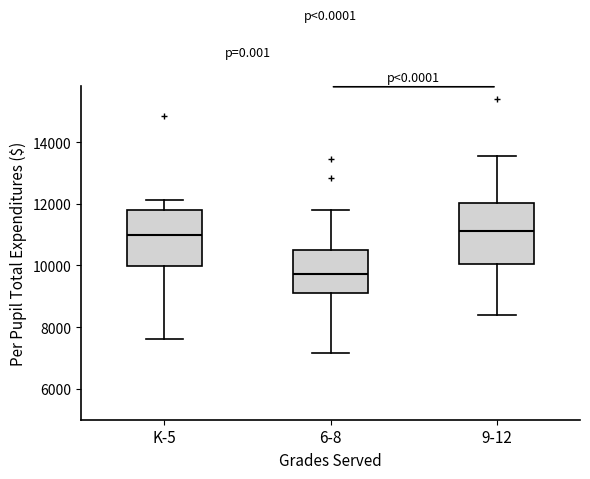

Reading left to right, read every box against the y-axis: the position of its median line, the range the box covers, and the ends of its whiskers. The values are not printed on the chart, so give them approximately, as read against the axis.

K-5: median 11000, box 10000 to 11800, whiskers 7600 to 12200
6-8: median 9800, box 9200 to 10400, whiskers 7200 to 11800
9-12: median 11200, box 10000 to 12000, whiskers 8400 to 13600